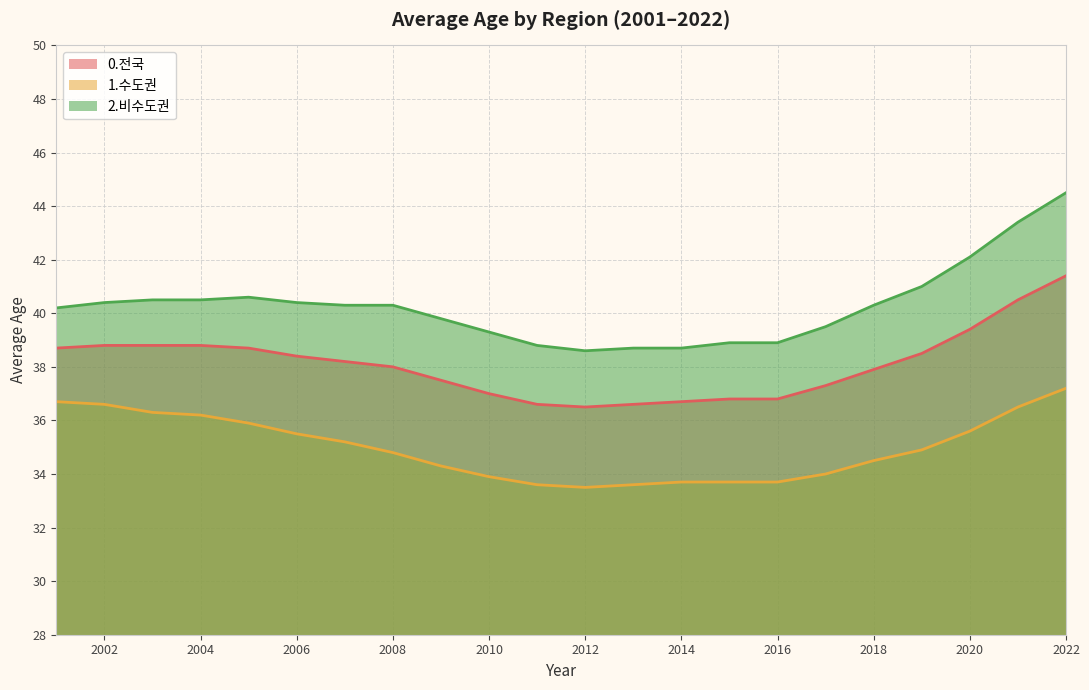

How many lines are shown in the chart?

3